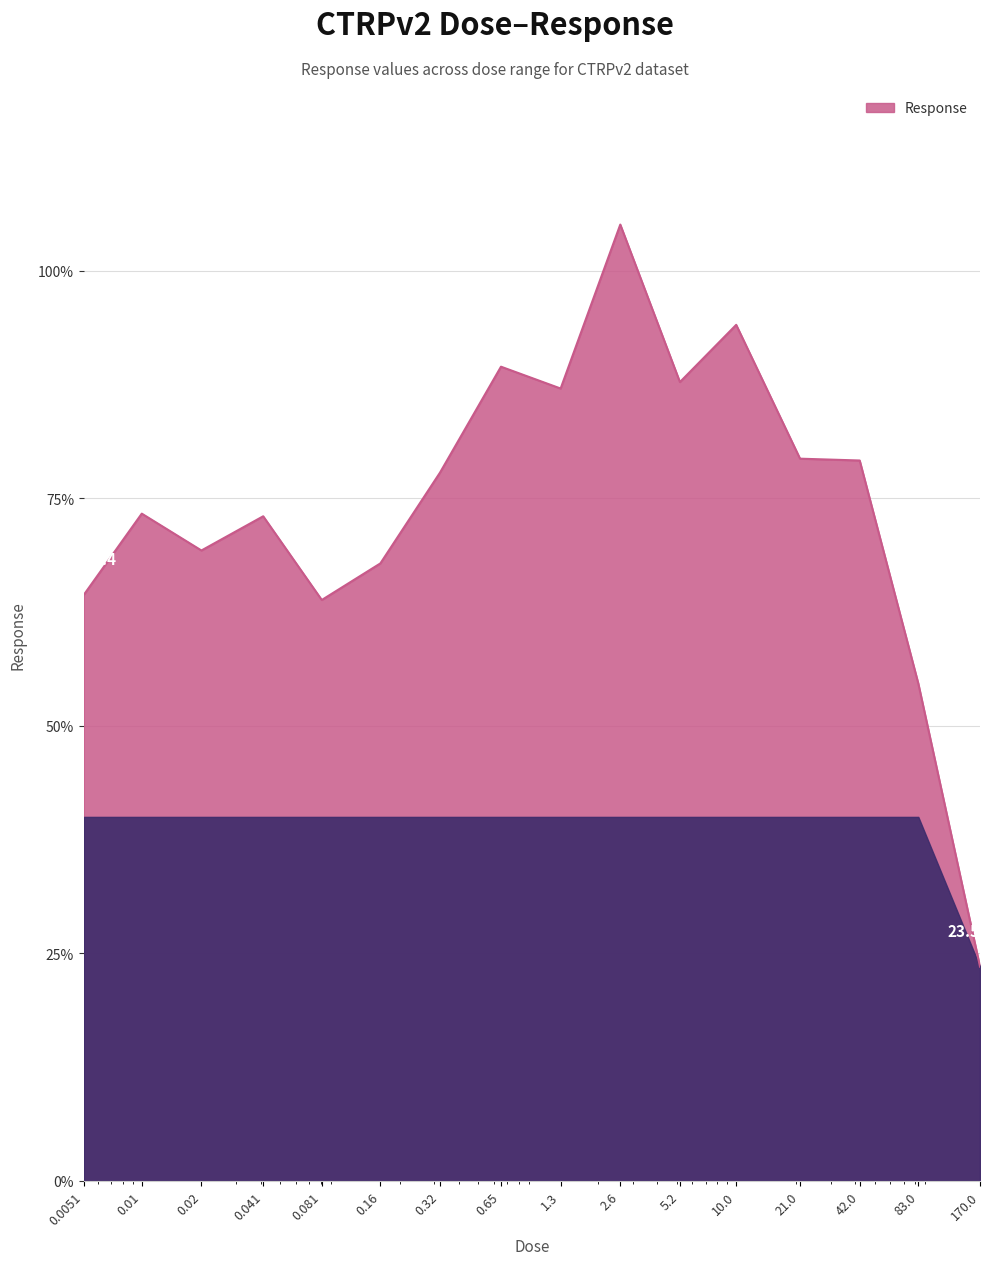

What is the greatest value displayed?

105.1